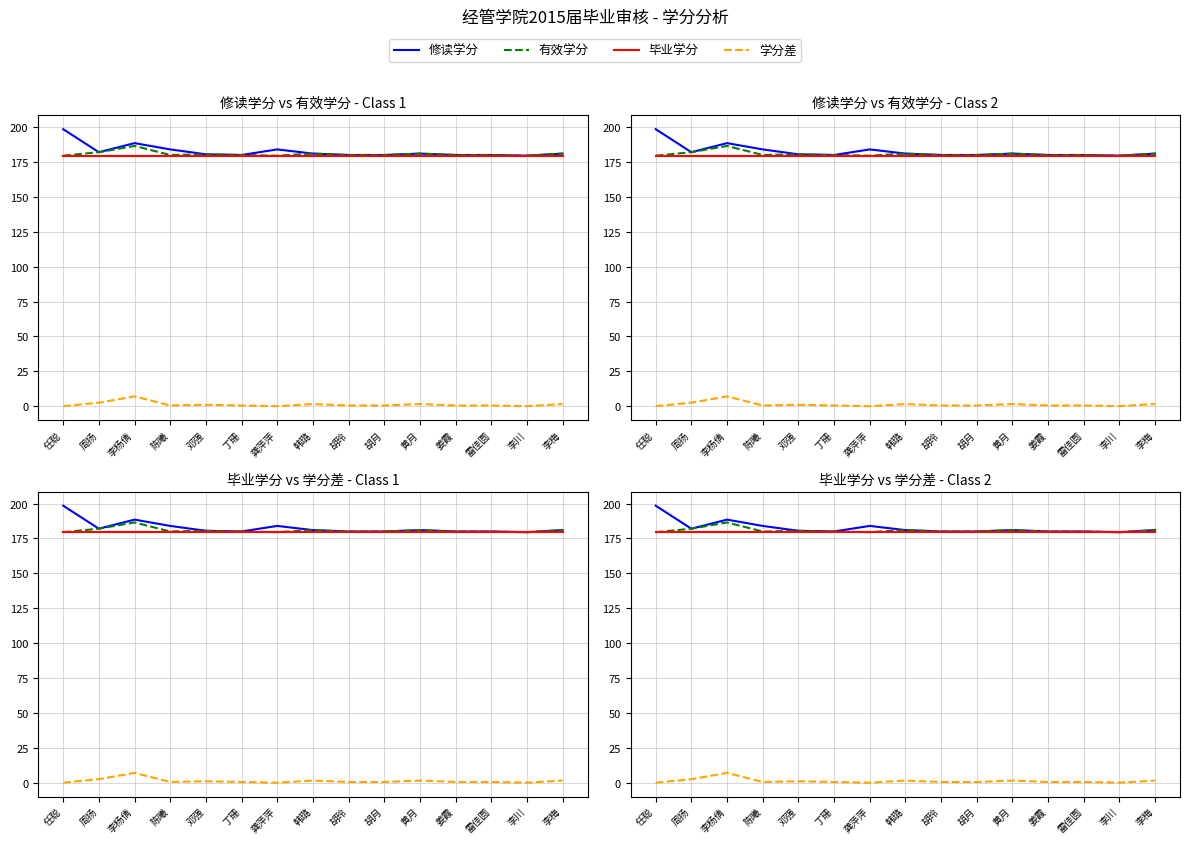

What is the spread (max minus min) of values at 雷佳圆?

179.5